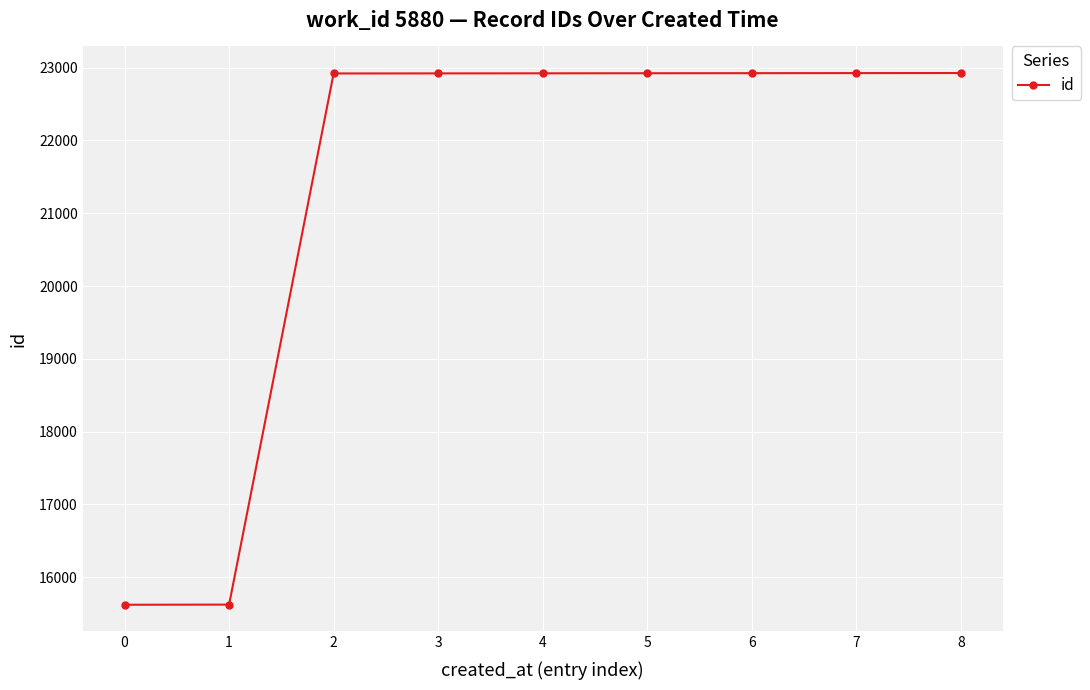

What is the value of the 2nd point from the left?

15623